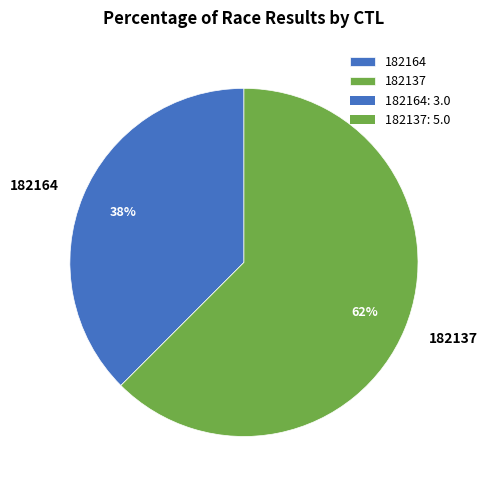

Does 182164 account for over 50% of the chart?

No